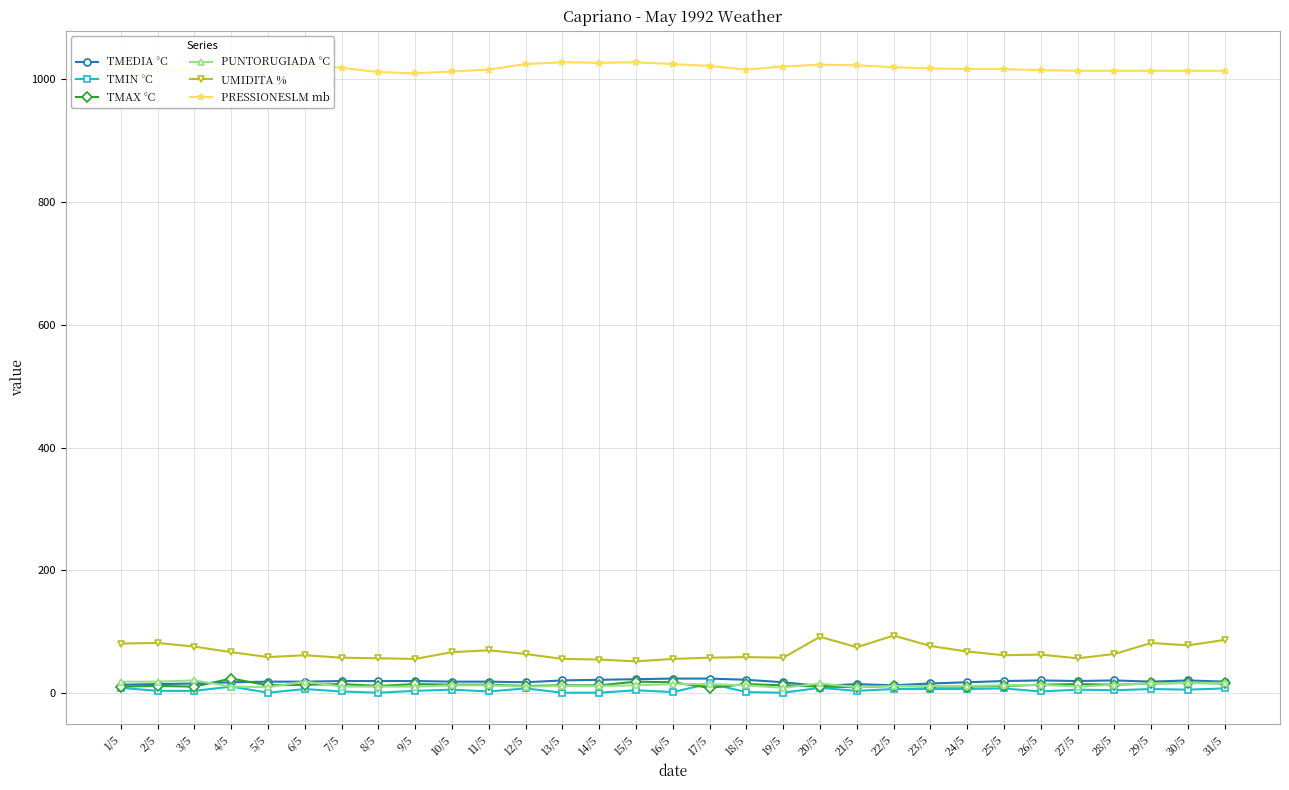

At how many categories does at least one series exceed 490?

31